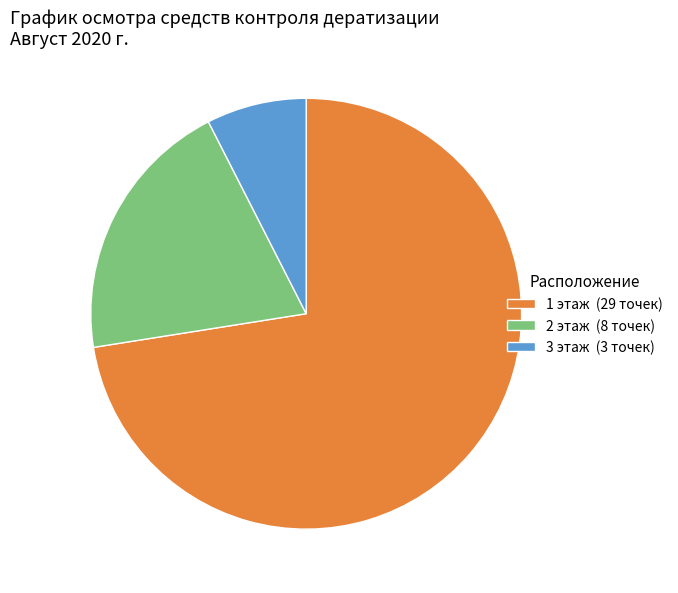

Approximately how many times larger is the value at 1 этаж (29 точек) compared to 3 этаж (3 точек)?

9.7